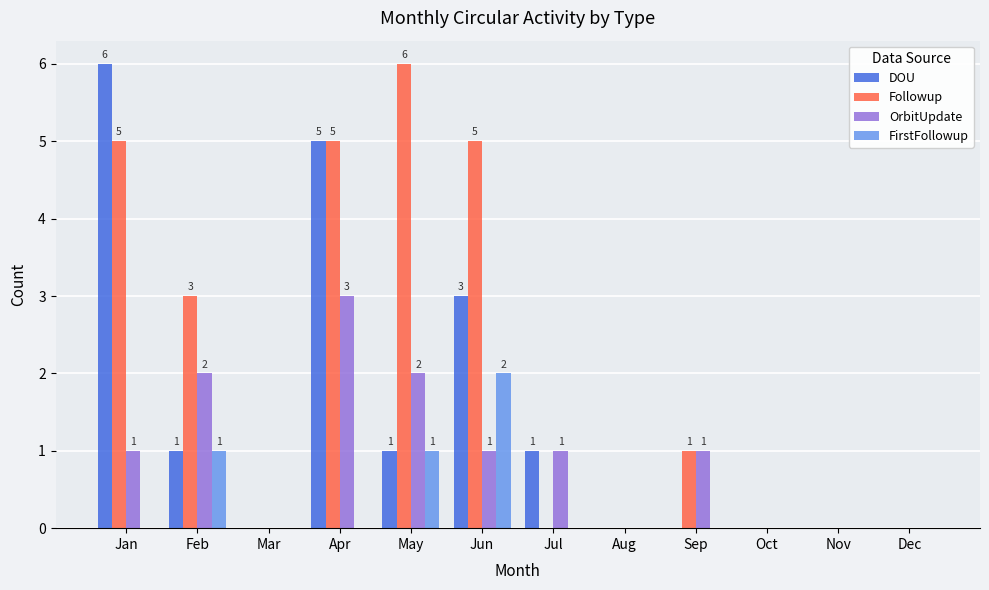

Which series has the largest total across all categories?

Followup